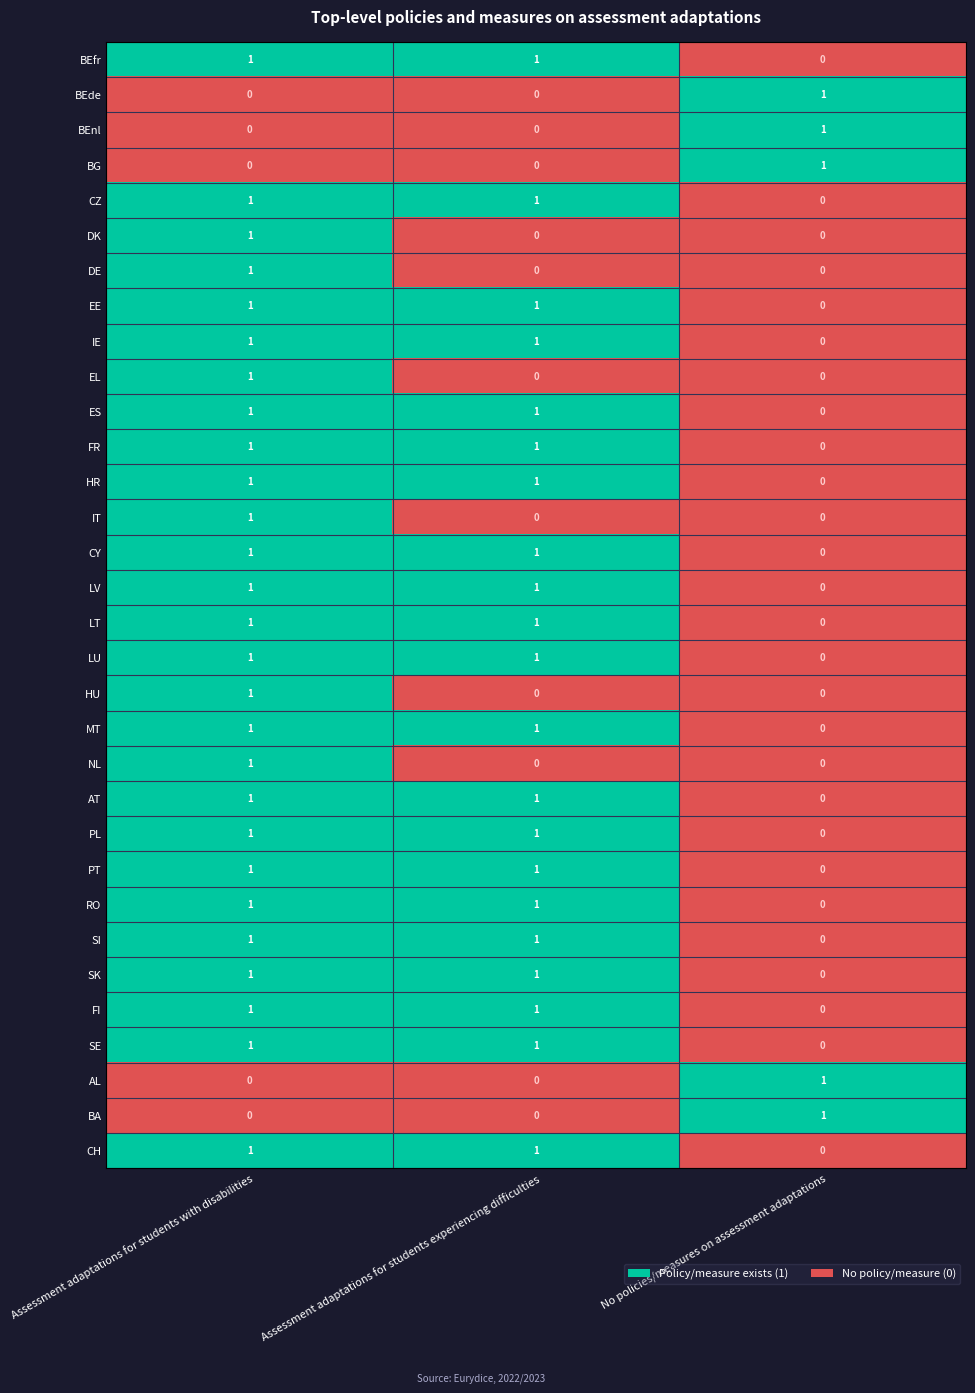

What is the total value across all series at No policies/measures on assessment adaptations?

5